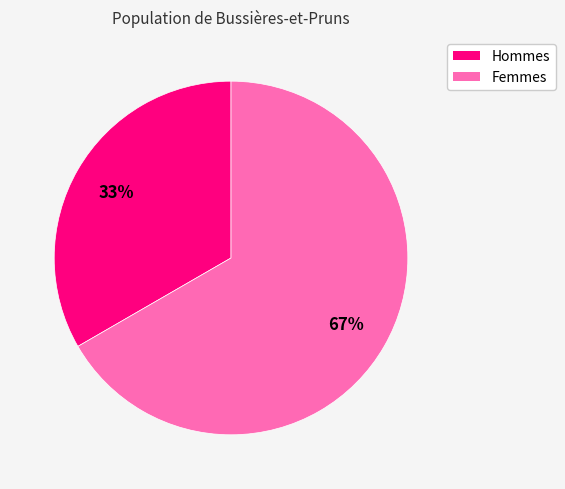

Is there any slice that represents more than half of the pie?

Yes